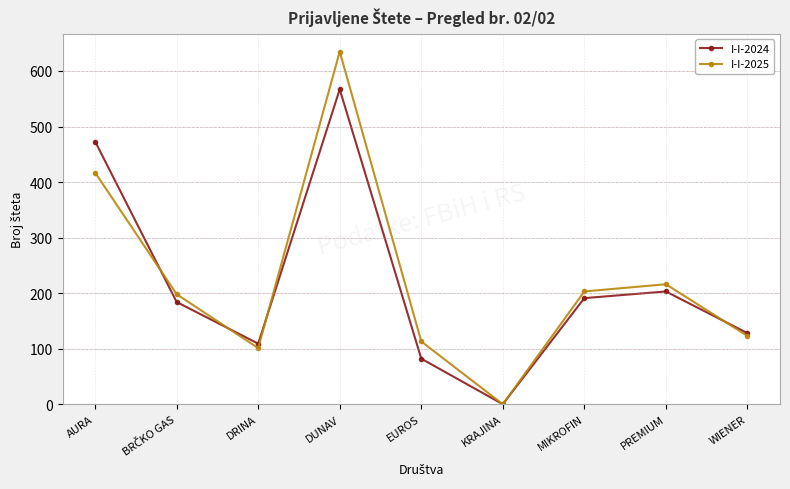

Reading right to left, what are all the values shown in this chart?

I-I-2024: 128	203	191	0	82	567	109	184	473
I-I-2025: 123	216	203	0	113	635	101	198	417